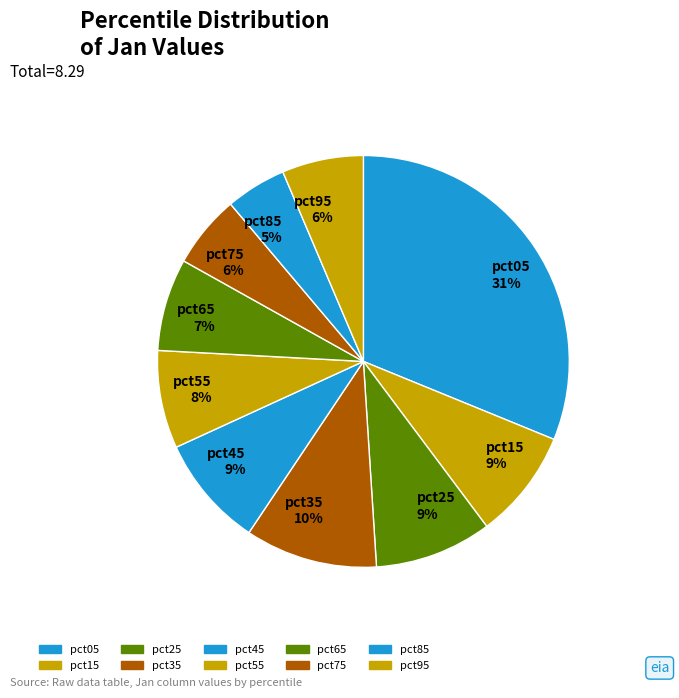

Combined, do pct15 and pct95 account for over 50%?

No